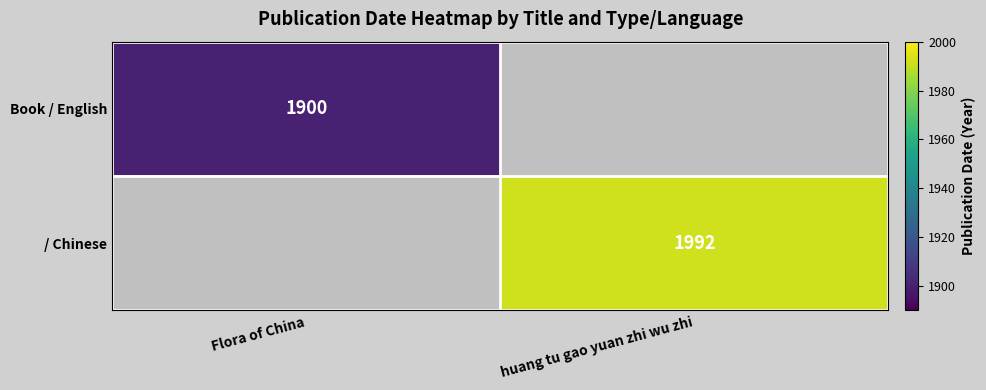

True or false: Book / English has a value of 1900 at Flora of China.

True